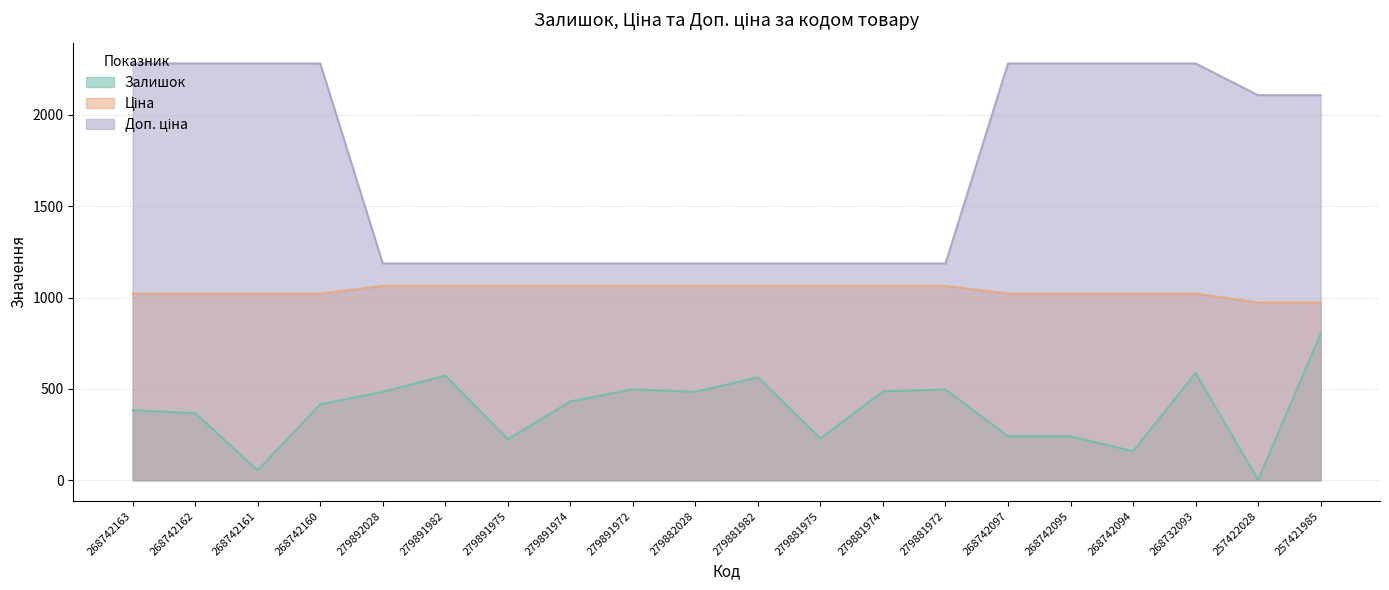

True or false: Ціна has a value of 718 at 279891972.

False